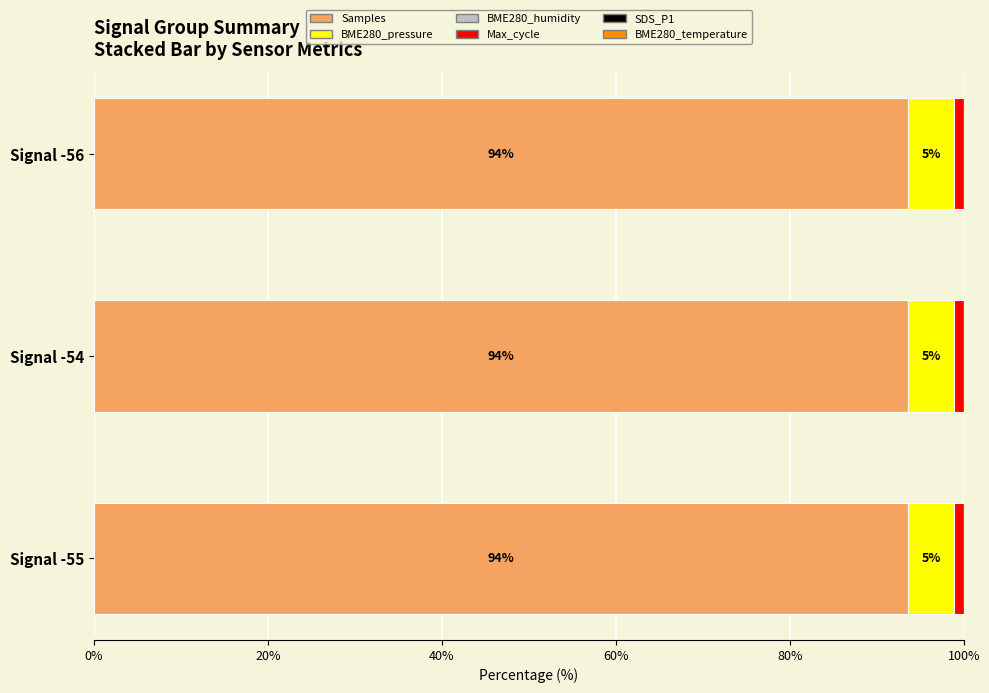

The value of Samples at Signal -56 is 93.6. True or false?

True